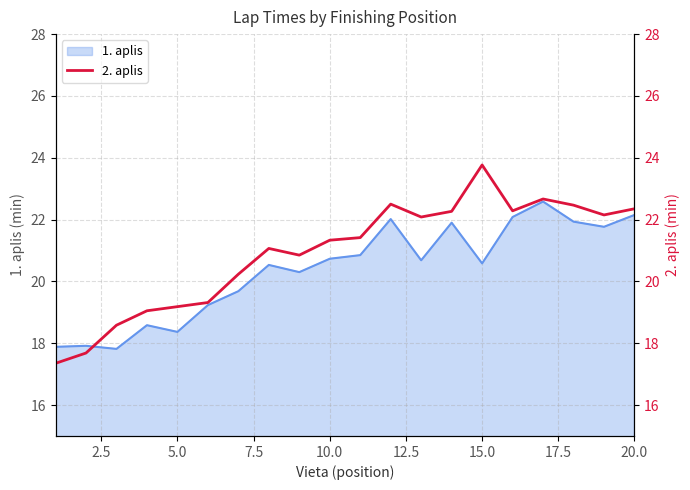

Is it true that 1. aplis equals 11.6 at 15.0?

False